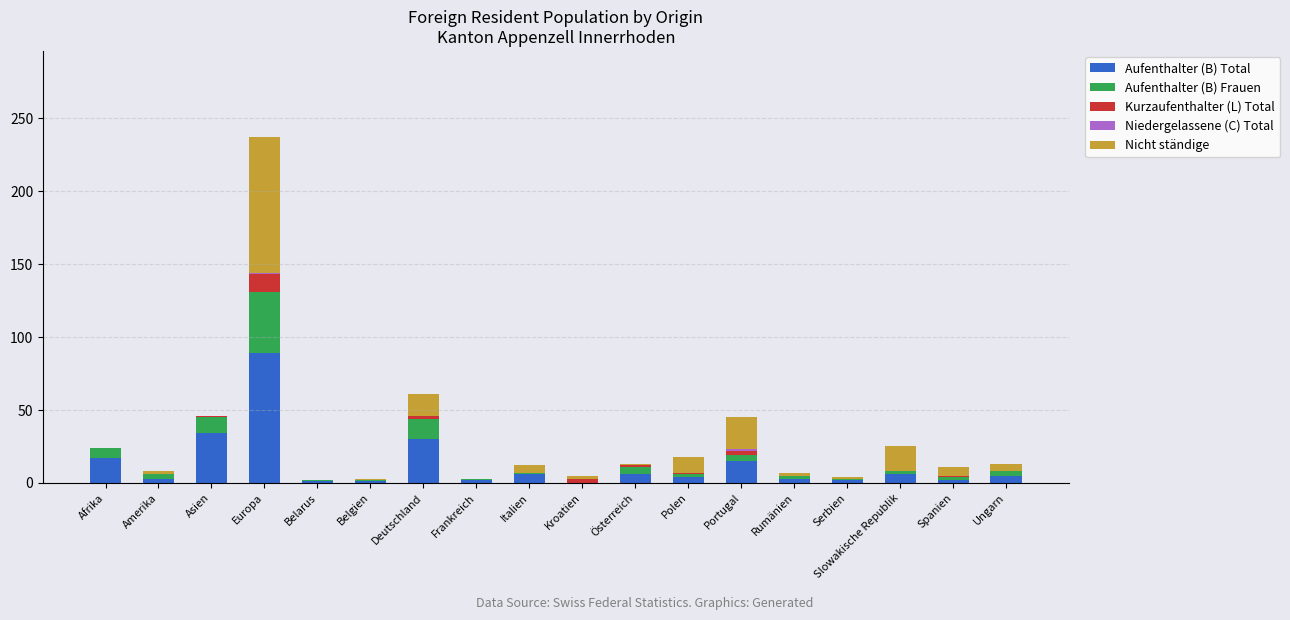

What is the highest value of the Aufenthalter (B) Total series?

89